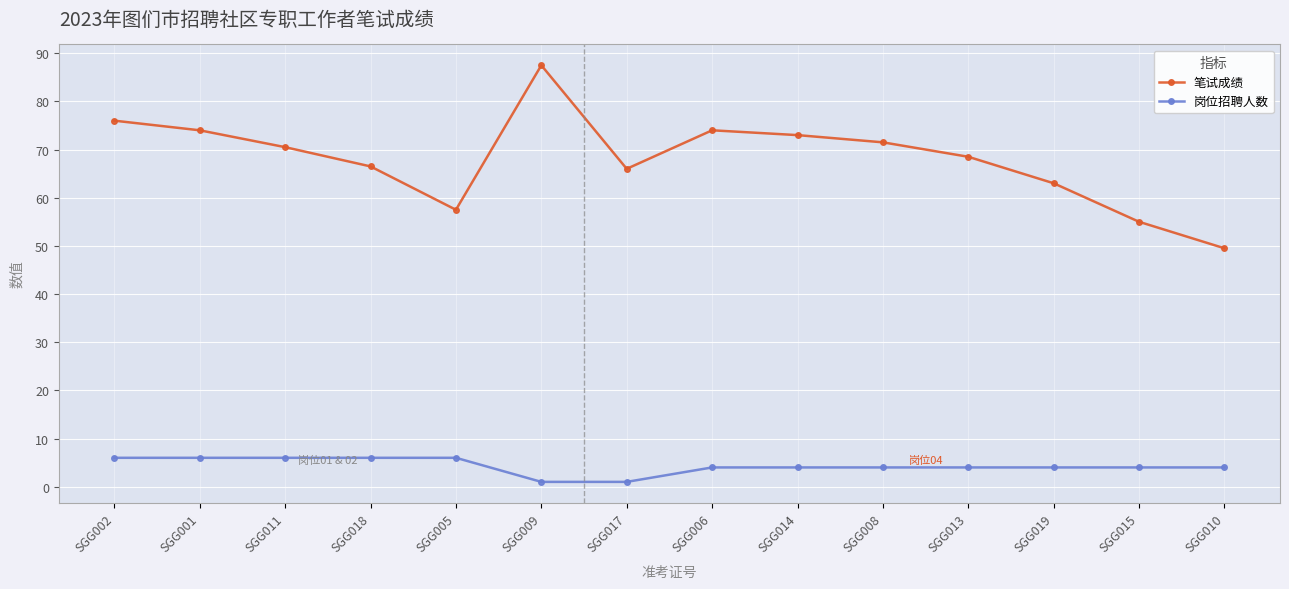

The value of 笔试成绩 at SGG018 is 38.6. True or false?

False